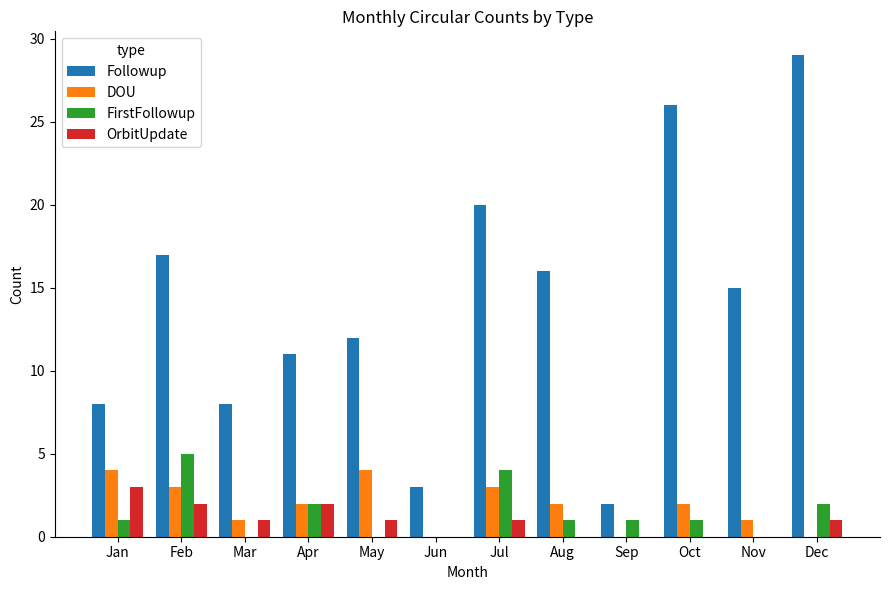

What is the sum of the Followup values at Apr and Dec?

40